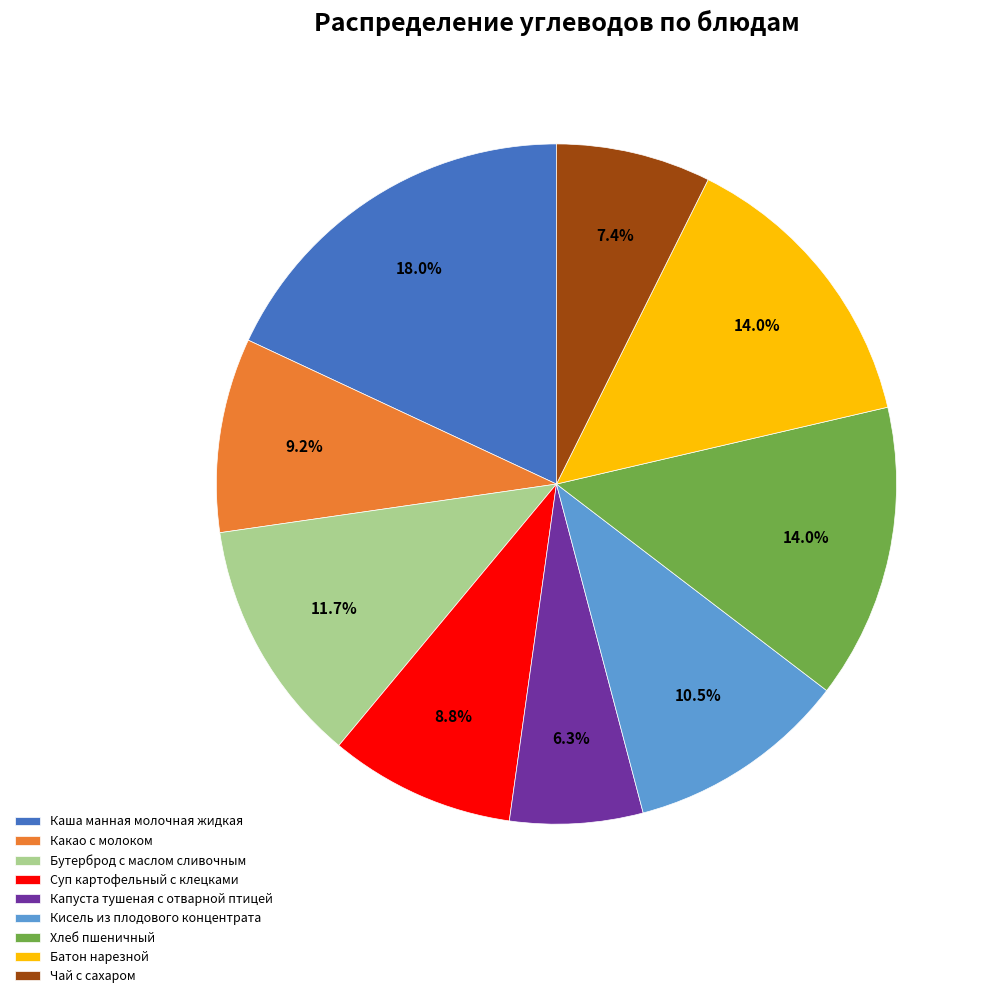

To the nearest percent, what is the difference between the Чай с сахаром and Суп картофельный с клецками slice percentages?

1%